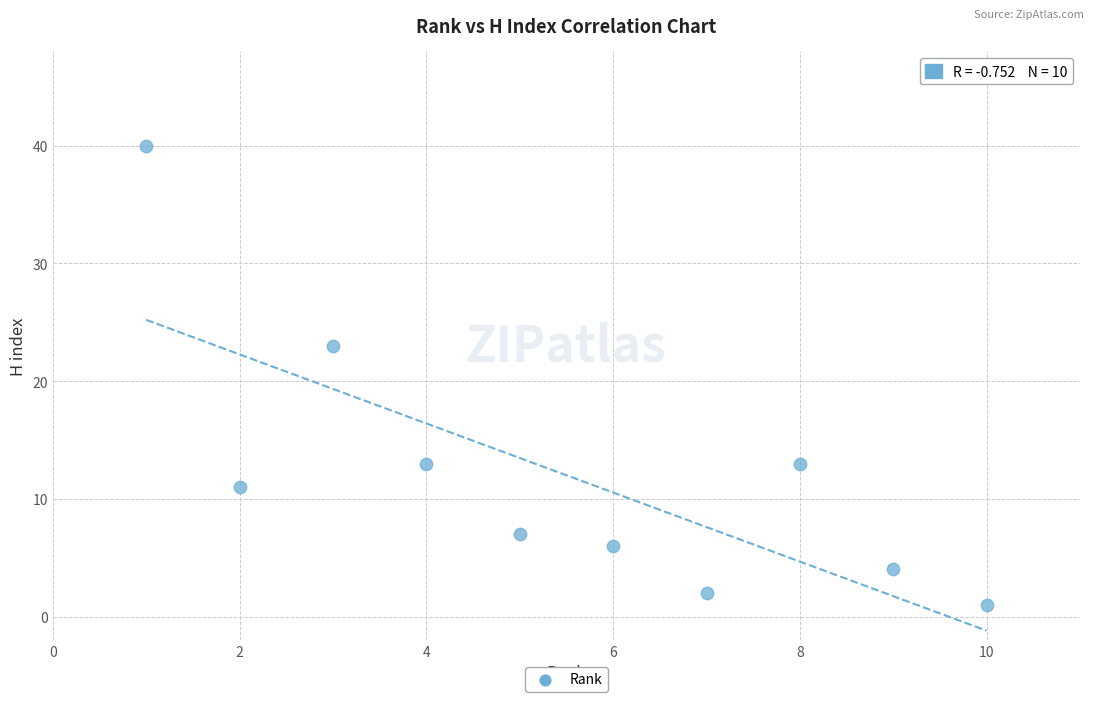

What Y value in the scatter plot is closest to 20?

23